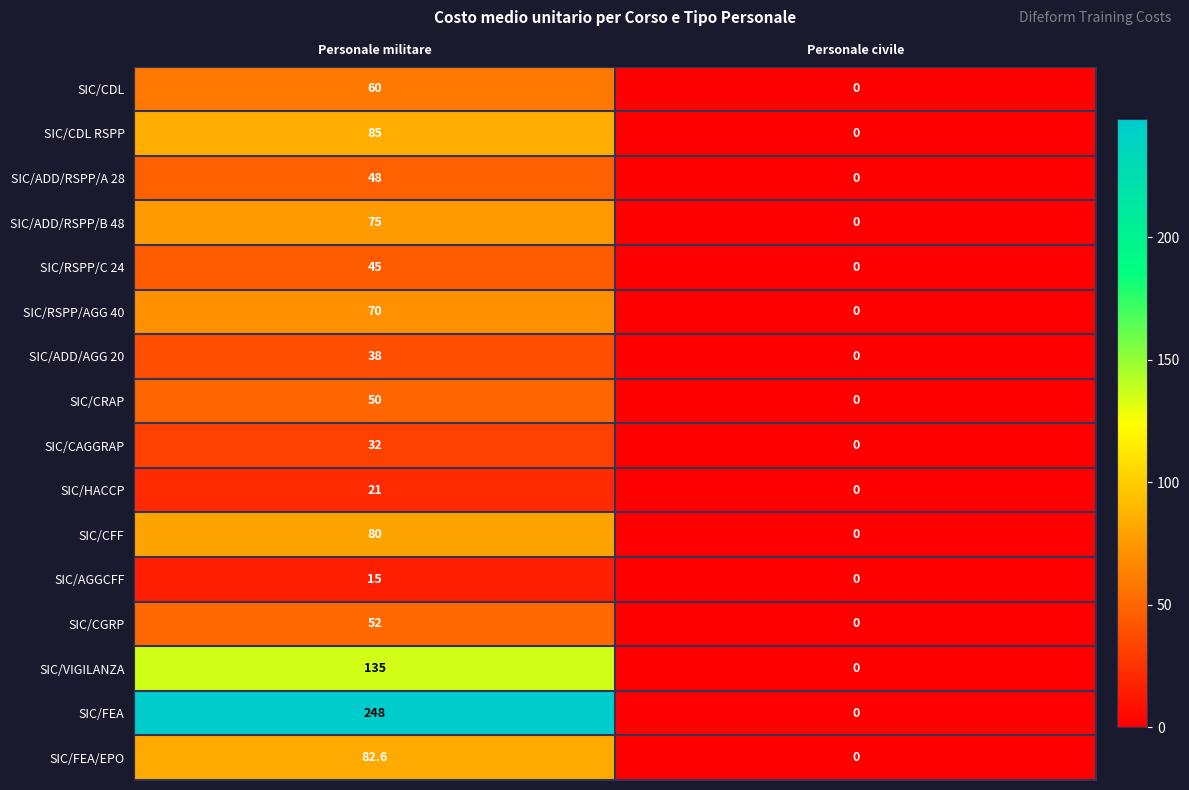

The value of SIC/CDL RSPP at Personale civile is -51.9. True or false?

False